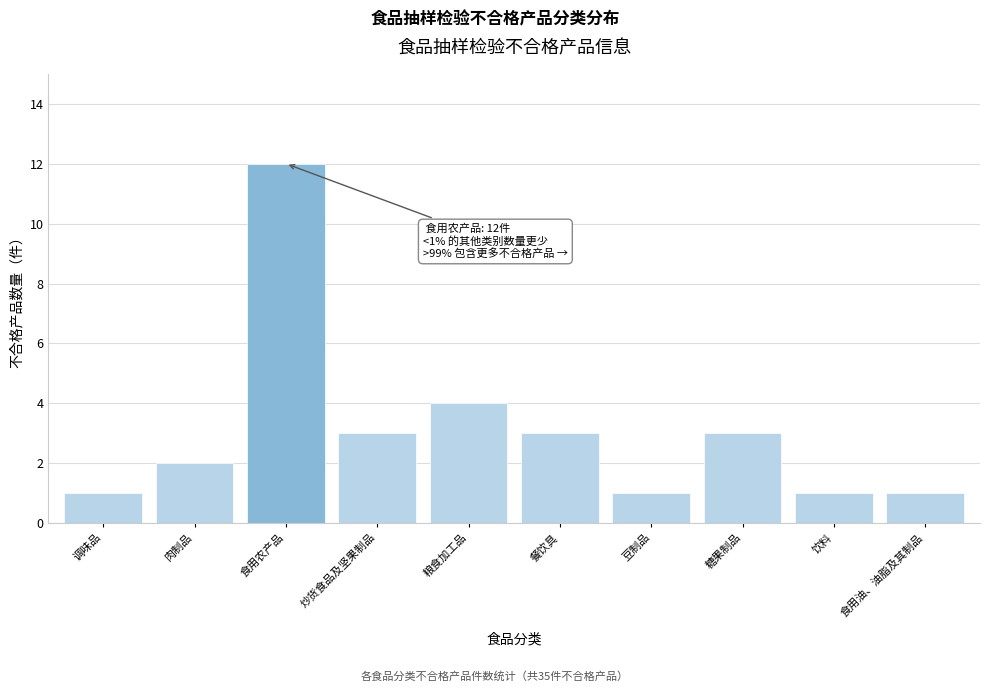

Reading right to left, list all the values displayed in this chart.

食用油、油脂及其制品=1	饮料=1	糖果制品=3	豆制品=1	餐饮具=3	粮食加工品=4	炒货食品及坚果制品=3	食用农产品=12	肉制品=2	调味品=1